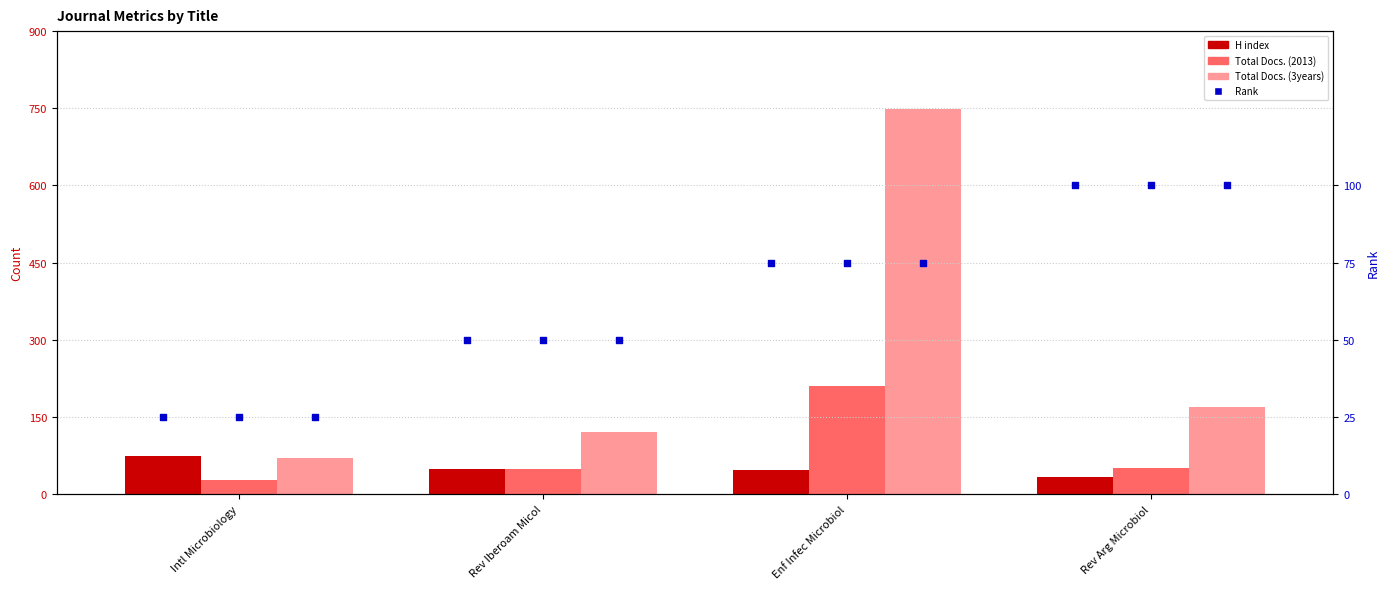

At how many categories does at least one series exceed 262?

1